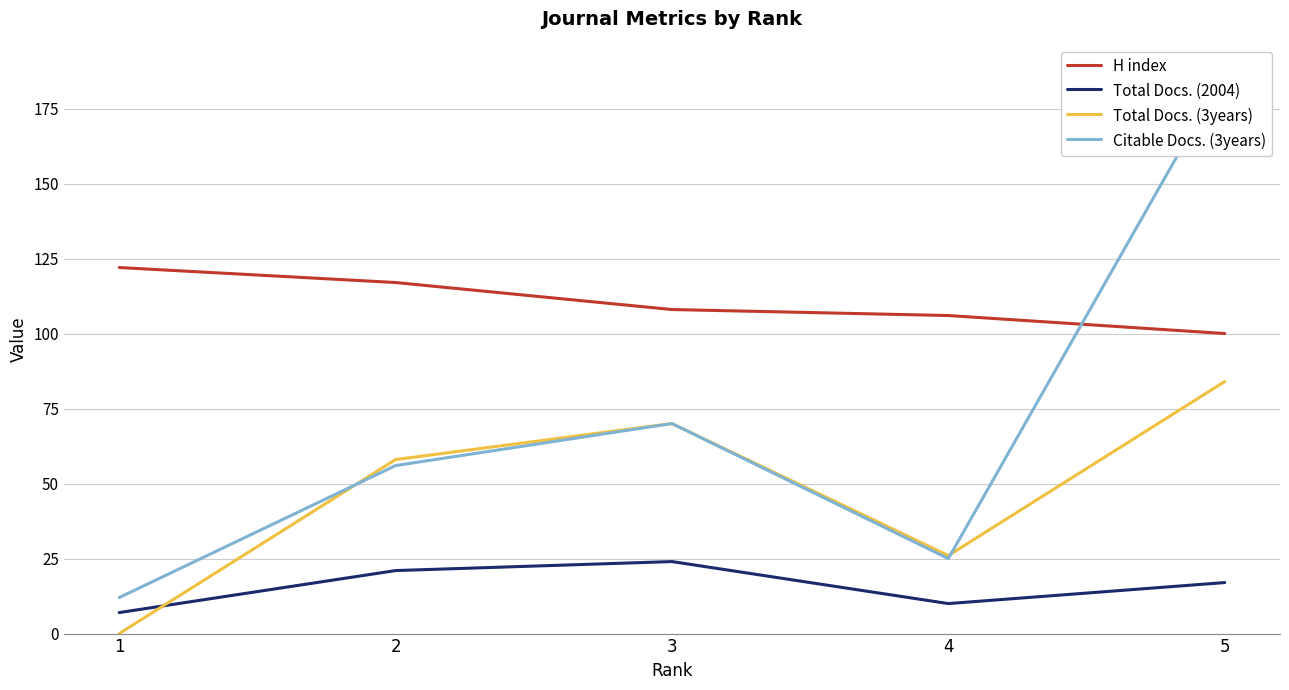

What is the maximum value shown in the chart?

187